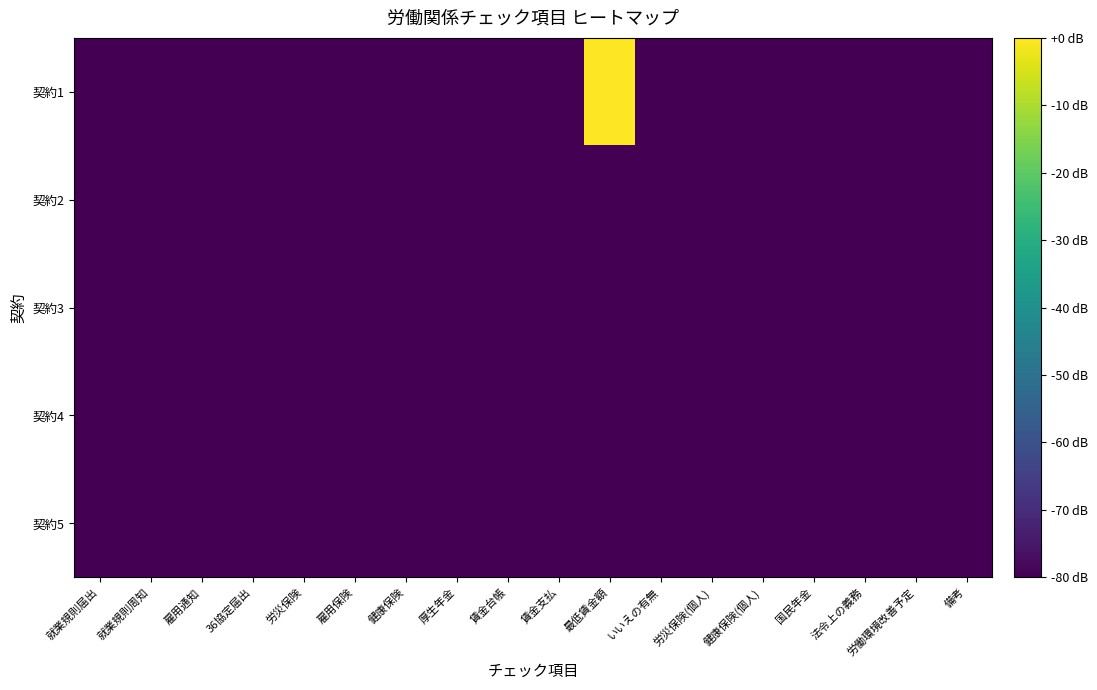

Which series has the largest total across all categories?

契約1